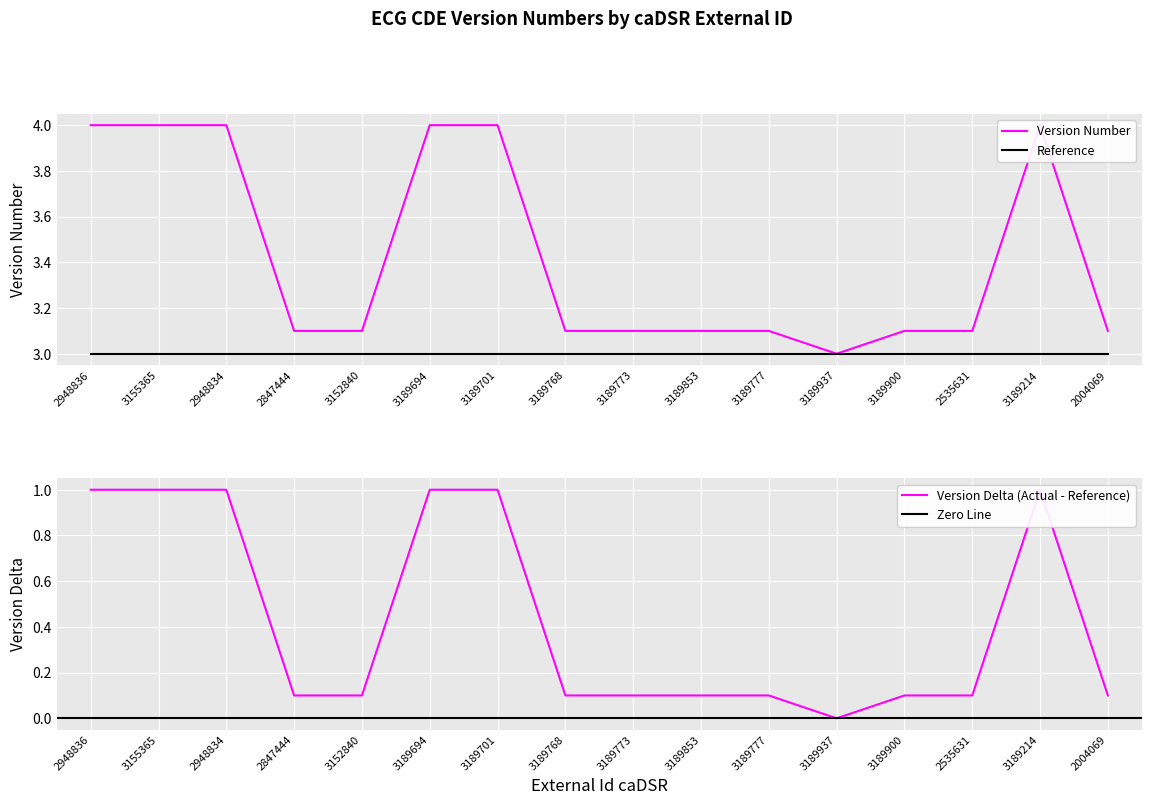

What is the minimum value shown in the chart?

3.0